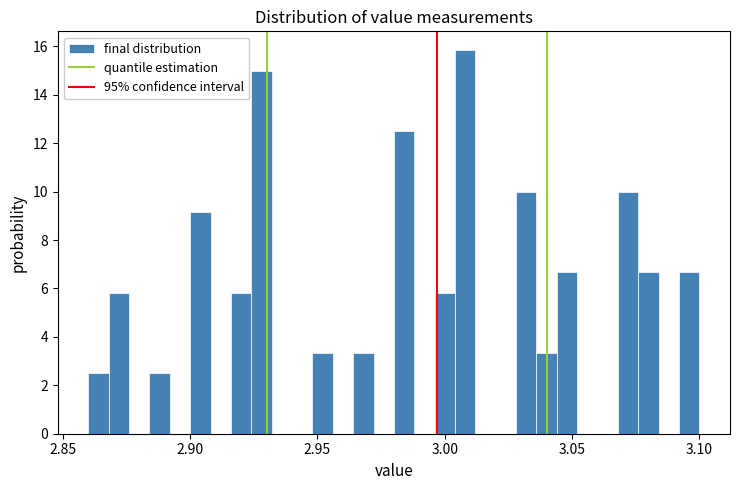

Around what value on the x-axis is the tallest bar? Give the approximate position of its centre, as read against the axis.

3.010